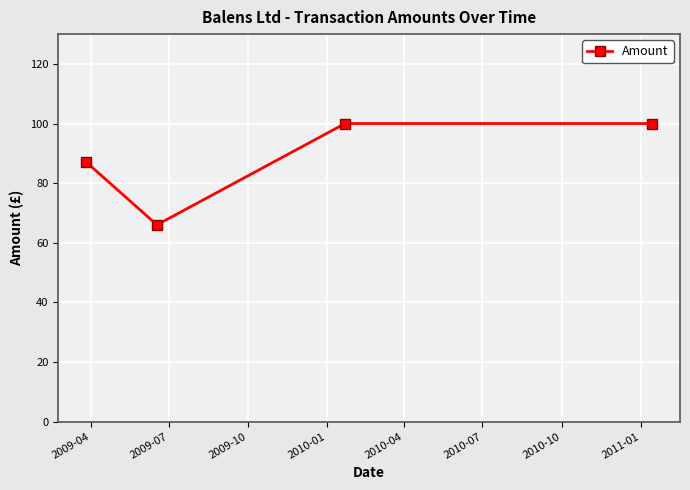

Reading left to right, transcribe all the data shown in this chart.

87	66	100	100